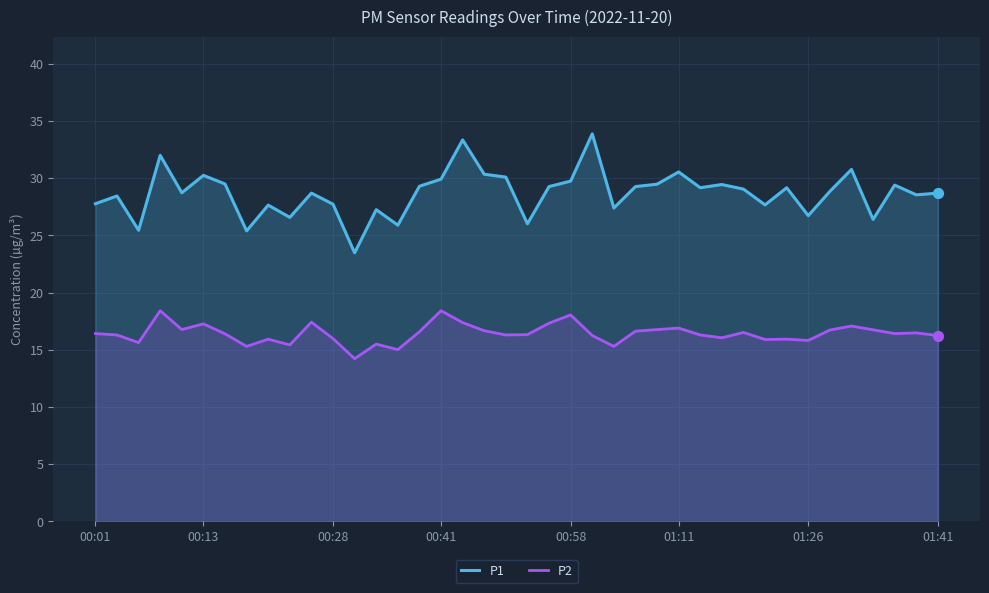

Which series has the largest Y range (max minus min)?

P1